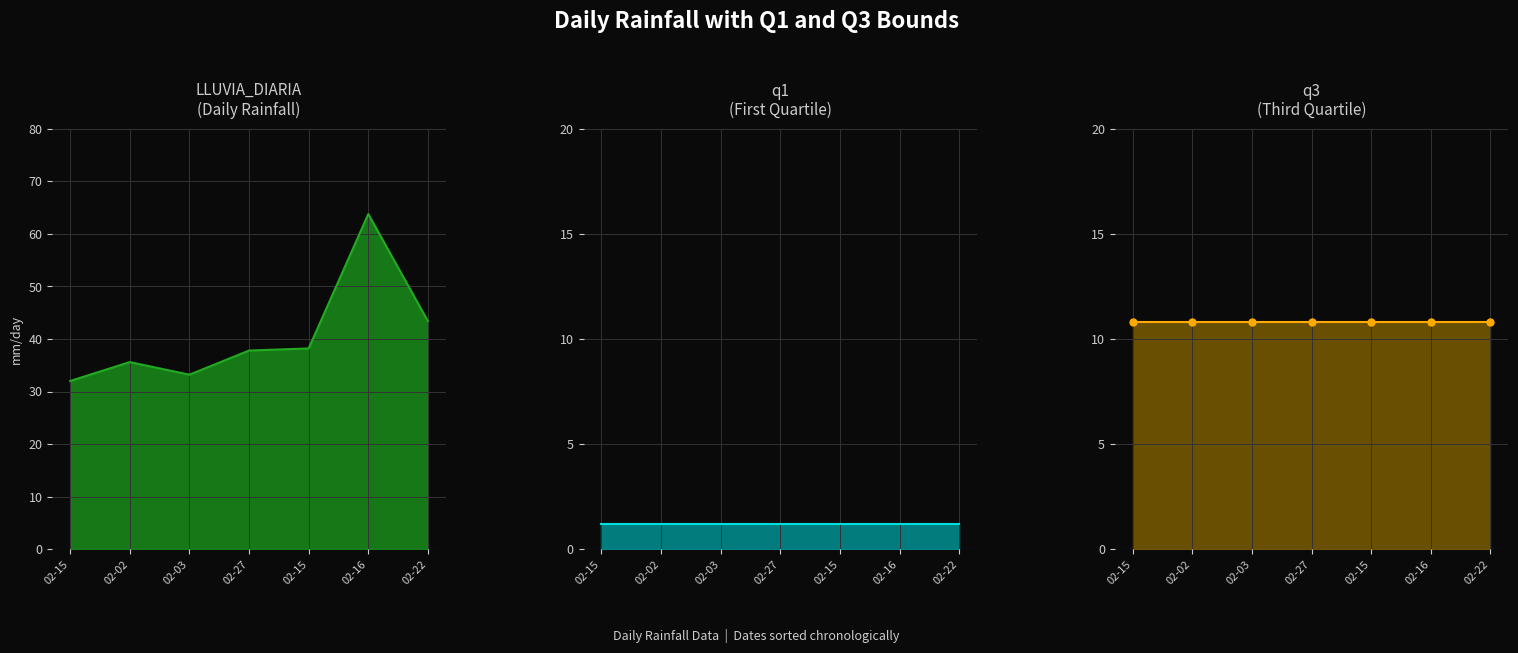

True or false: q3 and q1 cross at least once.

False